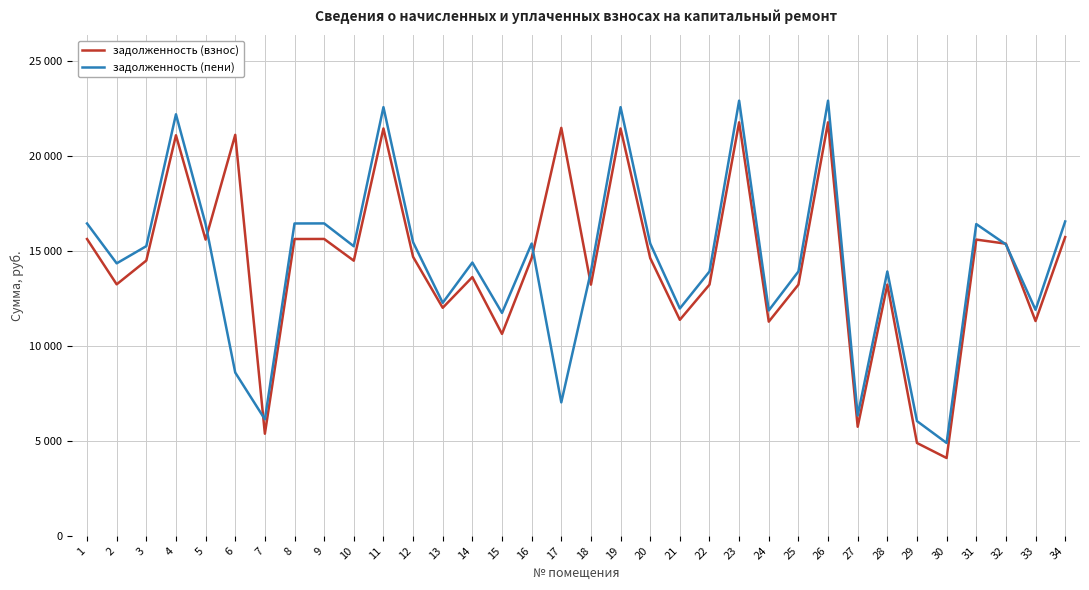

Does the chart have visible grid lines?

Yes